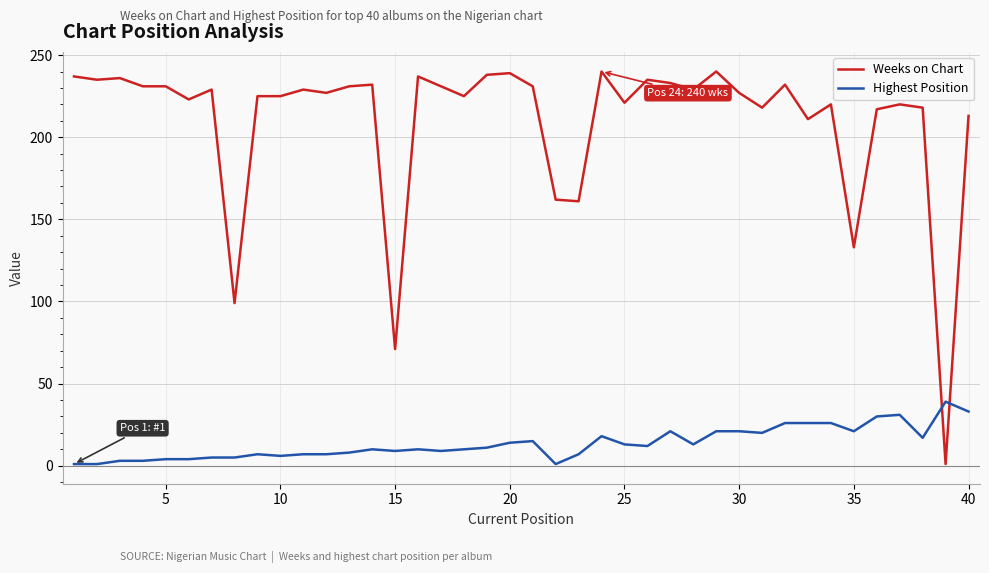

Which series has the largest range (max minus min)?

Weeks on Chart